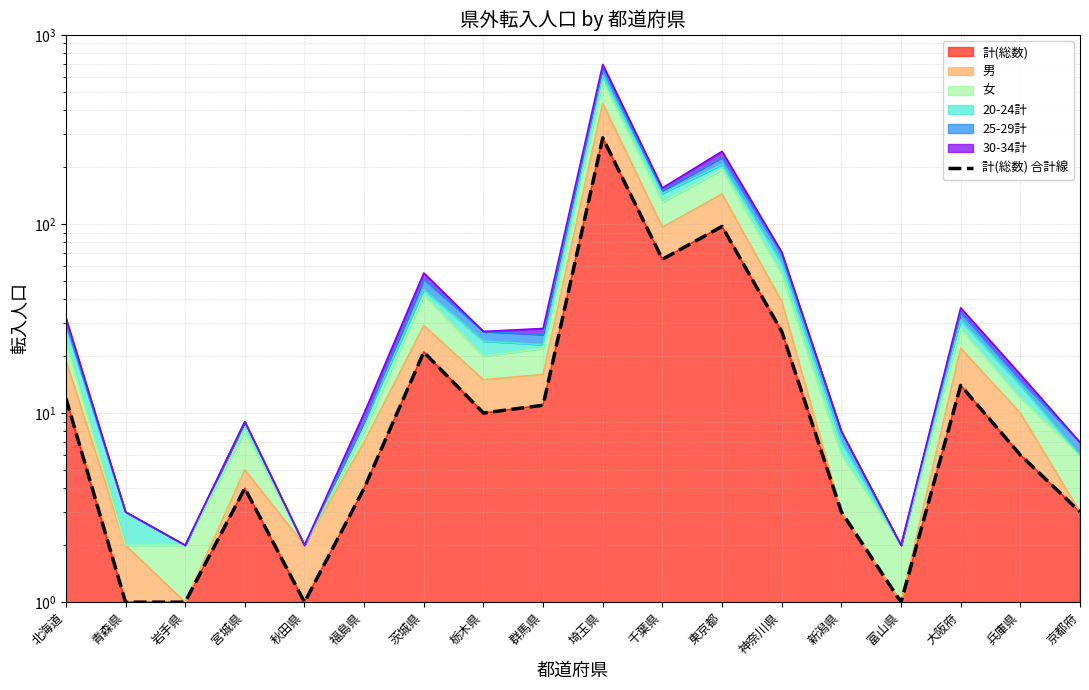

At which category does the chart reach its minimum across all series?

青森県